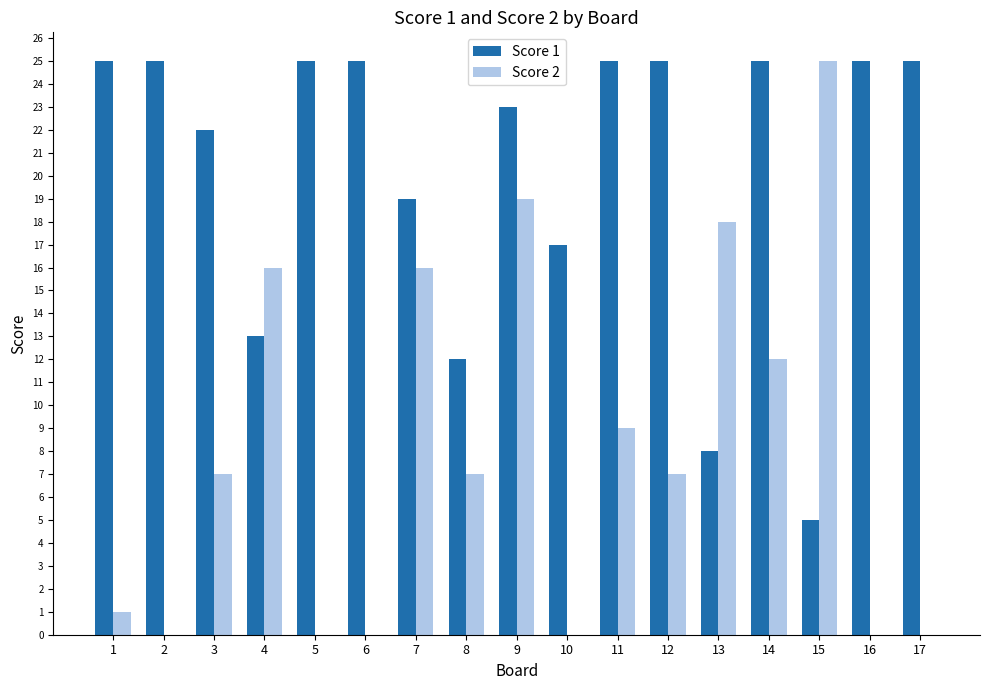

Reading right to left, what are all the values shown in this chart?

Score 1: 17=25	16=25	15=5	14=25	13=8	12=25	11=25	10=17	9=23	8=12	7=19	6=25	5=25	4=13	3=22	2=25	1=25
Score 2: 17=0	16=0	15=25	14=12	13=18	12=7	11=9	10=0	9=19	8=7	7=16	6=0	5=0	4=16	3=7	2=0	1=1